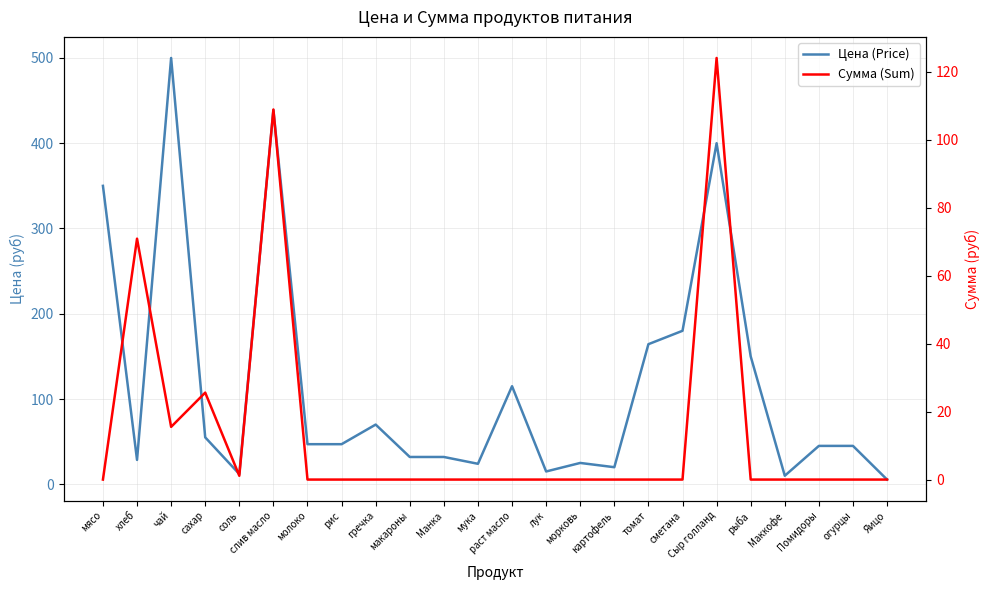

Reading left to right, extract all data points from this chart.

Цена (Price): мясо=350.0	хлеб=28.6	чай=500.0	сахар=55.0	соль=12.0	слив масло=438.9	молоко=47.0	рис=47.0	гречка=70.0	макароны=32.0	Манка=32.0	мука=24.0	раст масло=115.0	лук=15.0	морковь=25.0	картофель=20.0	томат=164.3	сметана=180.0	Сыр голланд=400.0	рыба=150.0	Маккофе=10.0	Помидоры=45.0	огурцы=45.0	Яицо=5.5
Сумма (Sum): мясо=0.0	хлеб=70.9	чай=15.5	сахар=25.6	соль=1.1	слив масло=108.8	молоко=0.0	рис=0.0	гречка=0.0	макароны=0.0	Манка=0.0	мука=0.0	раст масло=0.0	лук=0.0	морковь=0.0	картофель=0.0	томат=0.0	сметана=0.0	Сыр голланд=124.0	рыба=0.0	Маккофе=0.0	Помидоры=0.0	огурцы=0.0	Яицо=0.0